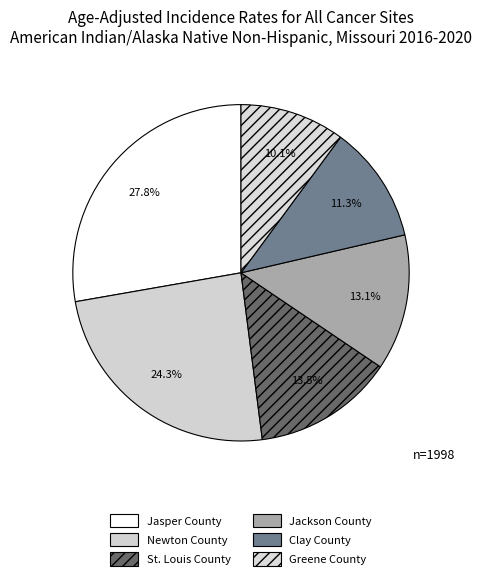

To the nearest percent, what is the average slice percentage?

17%